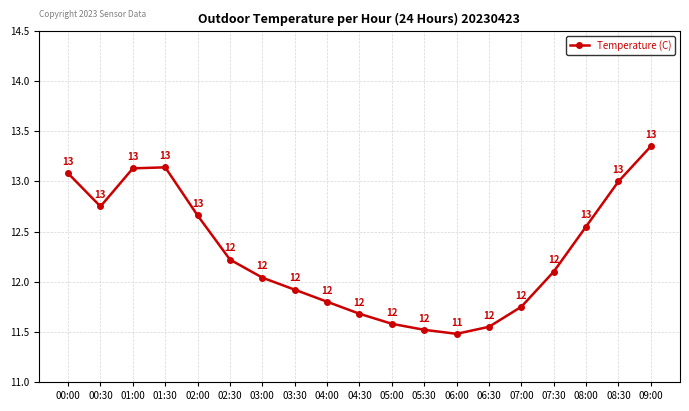

How many interior local valleys (lower than both neighbors) does the data have?

2